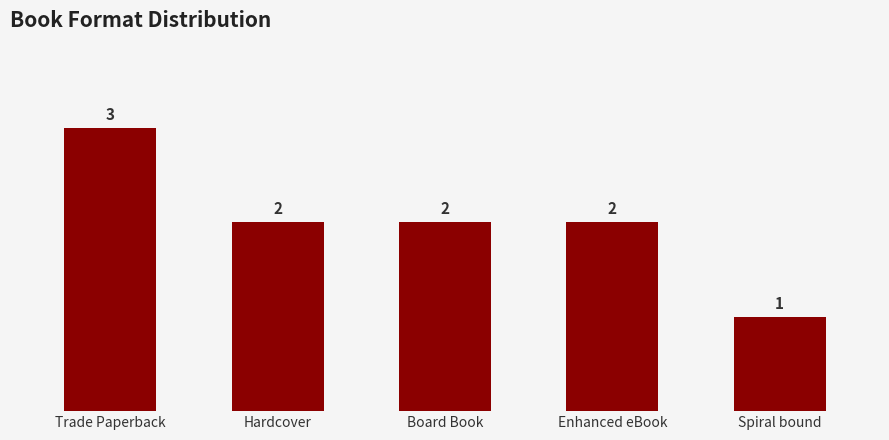

Which category has the lowest value across all series?

Spiral bound